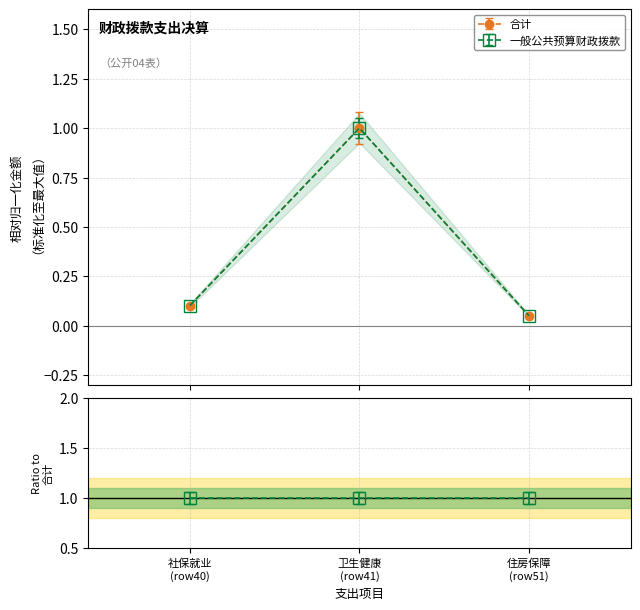

List the series in order of their peak value, highest first.

一般公共预算财政拨款, 合计